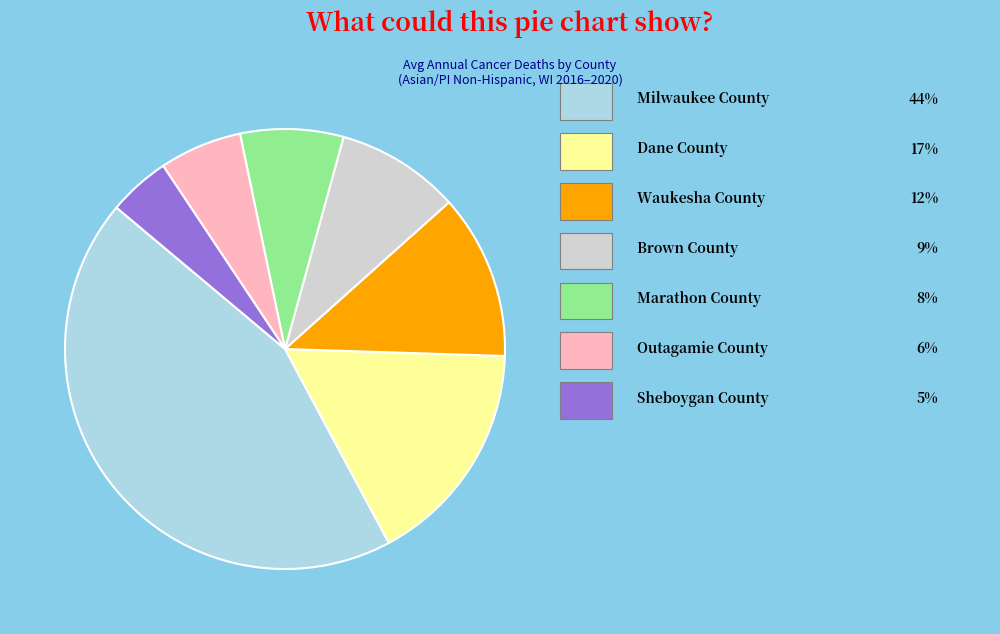

Is there any slice that represents more than half of the pie?

No